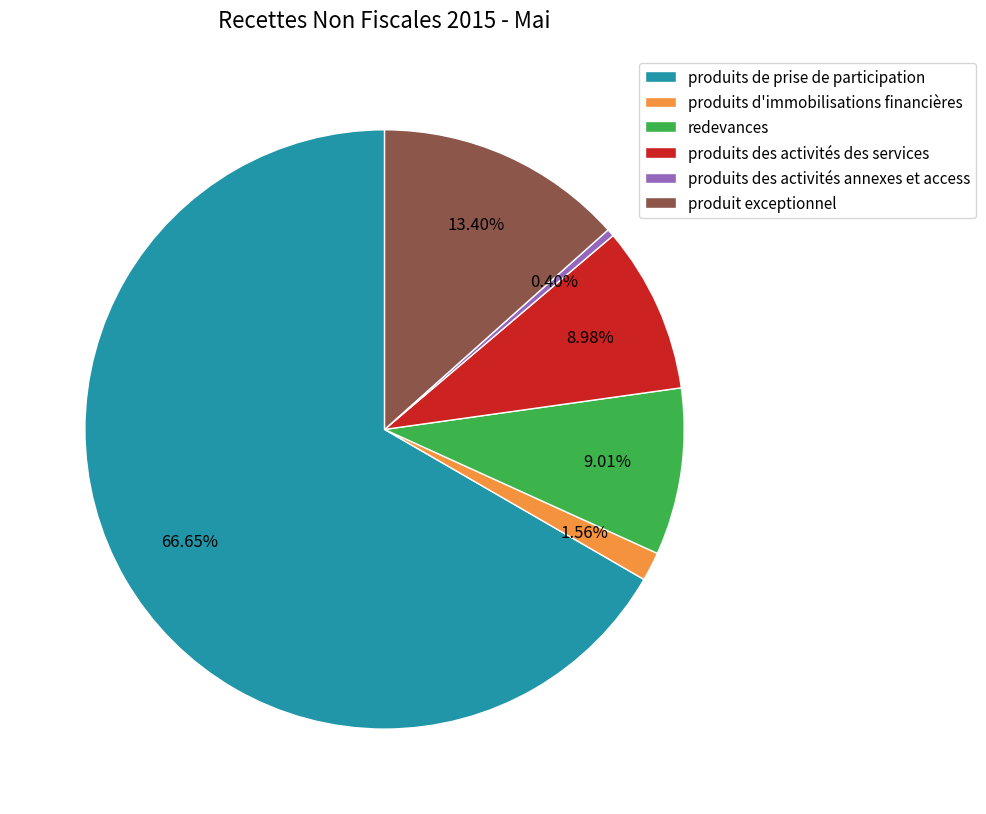

Does any single category account for the majority?

Yes